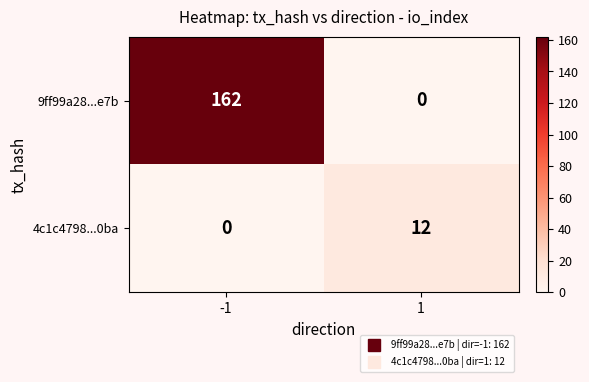

At -1, list the series in order from smallest to largest.

4c1c4798...0ba, 9ff99a28...e7b